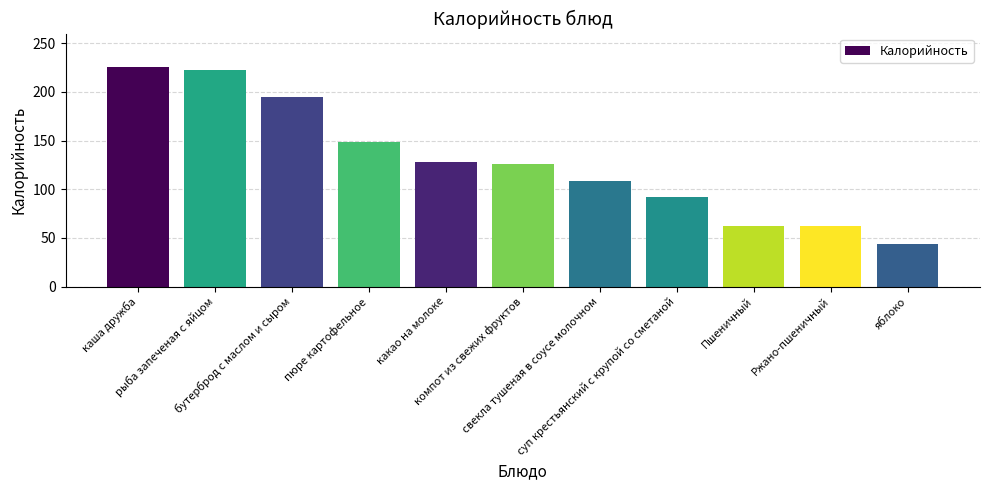

At which category does the chart reach its minimum across all series?

яблоко